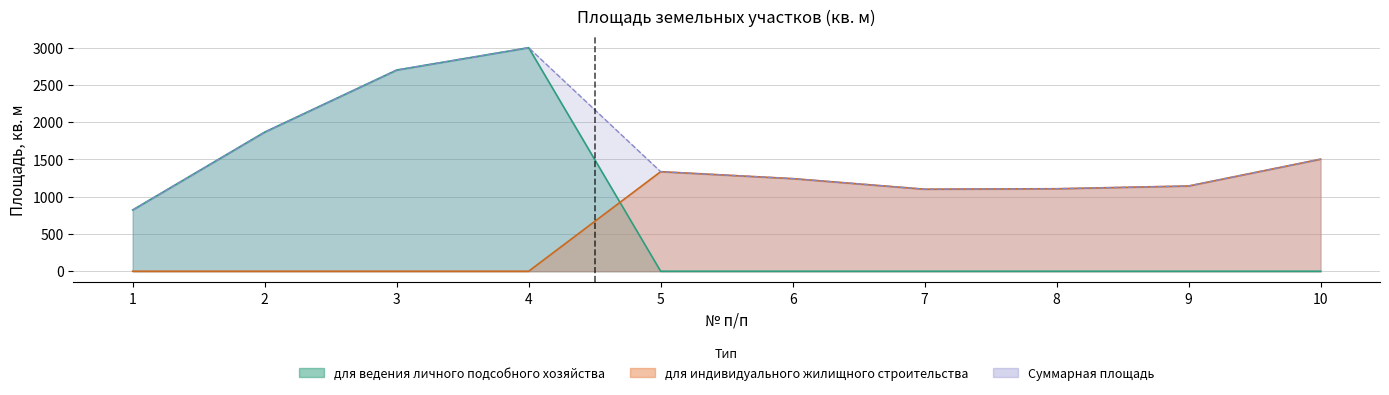

Which category has the highest value in the для ведения личного подсобного хозяйства series?

4